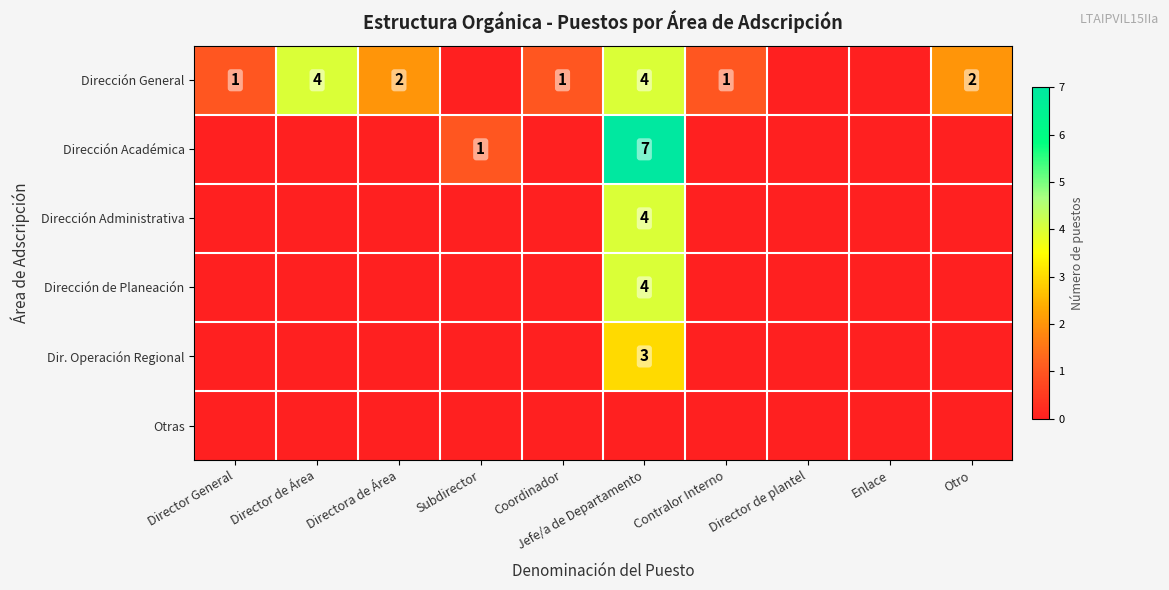

What is the total value across all series at Director de Área?

4